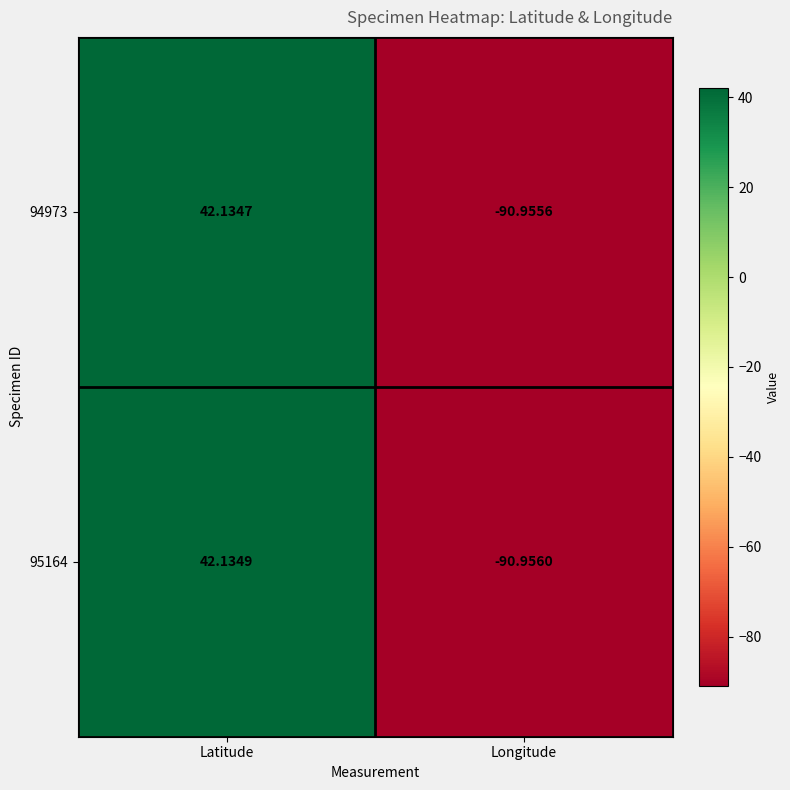

Rank the series by their maximum value, from highest to lowest.

95164, 94973